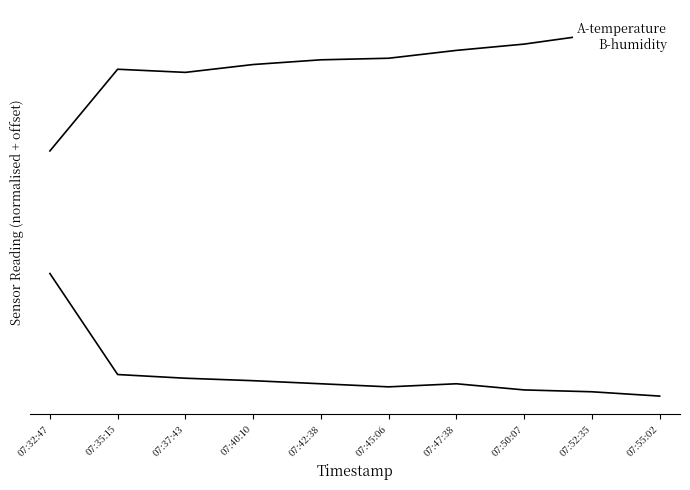

Which category has the highest value in the humidity series?

07:32:47